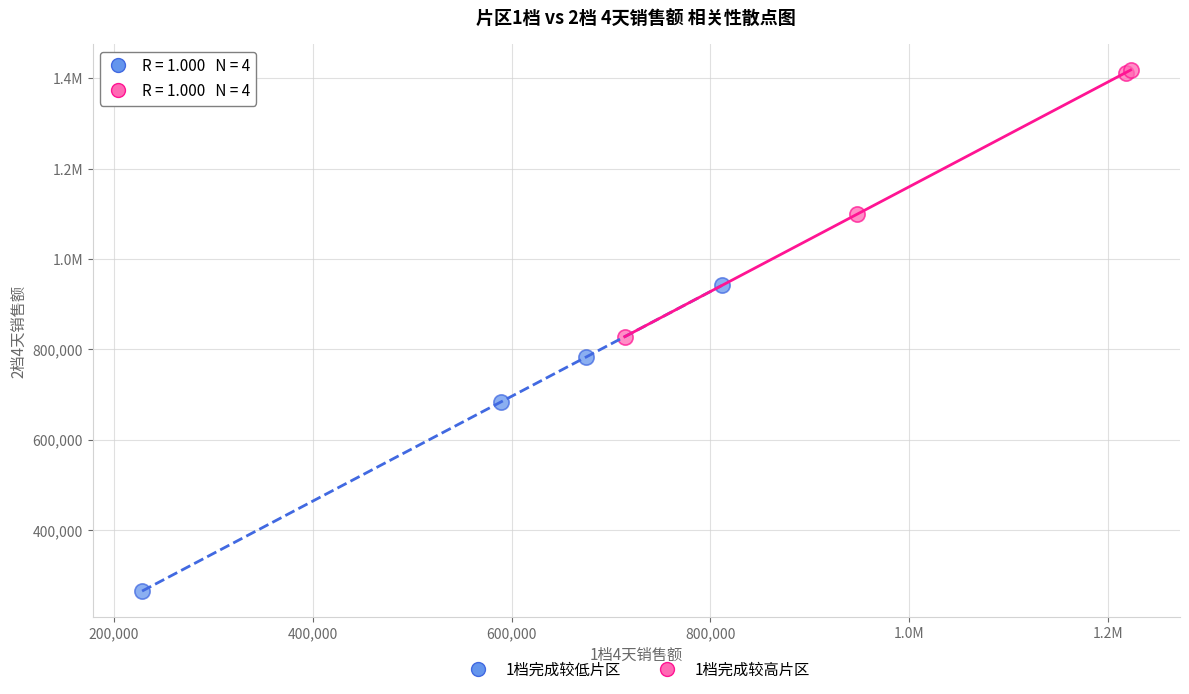

What are all the series names shown in the legend?

1档完成较低片区, 1档完成较高片区